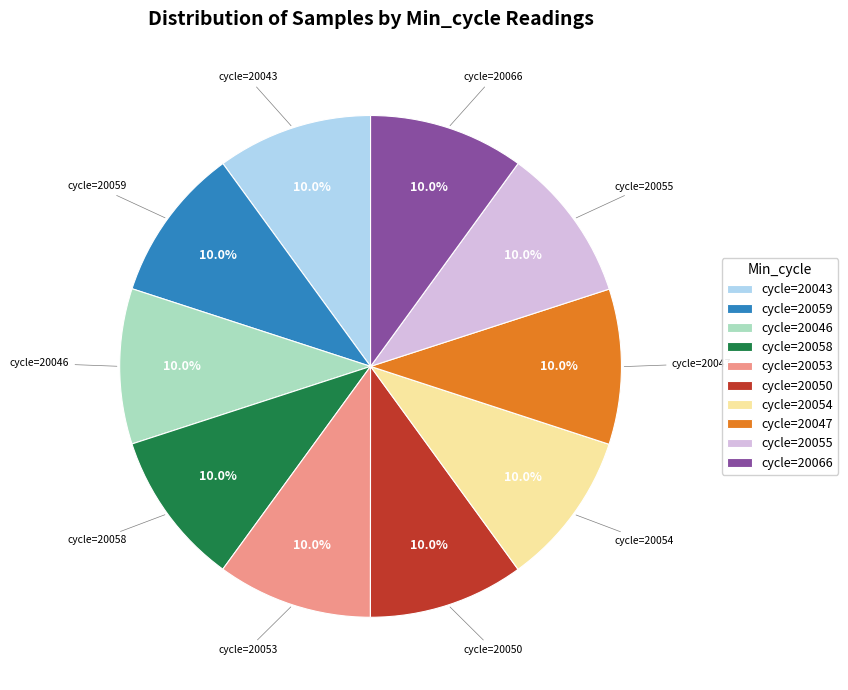

Approximately how many times larger is the value at cycle=20047 compared to cycle=20046?

1.0